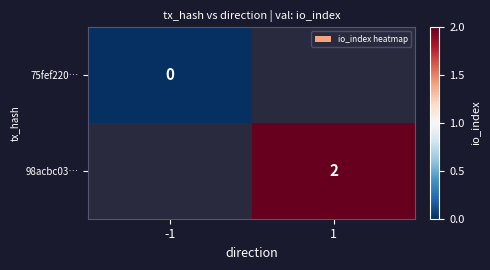

What is the maximum value shown in the chart?

2.0